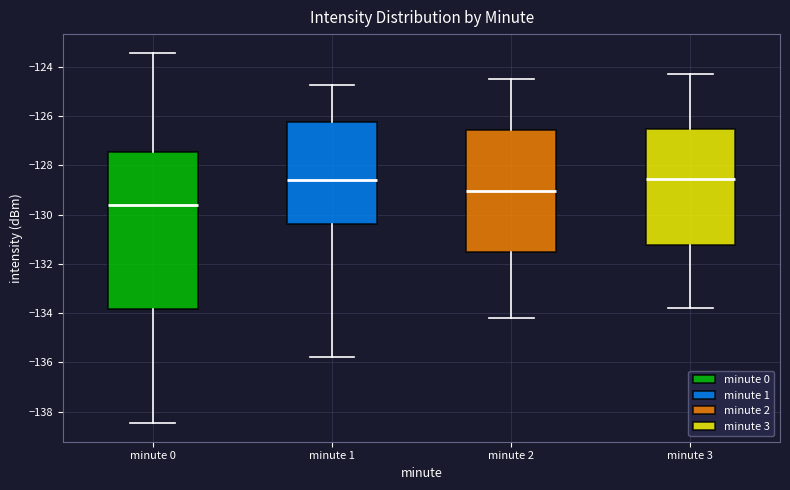

Comparing the boxes themselves (not the whiskers), which one is the tallest?

minute 0